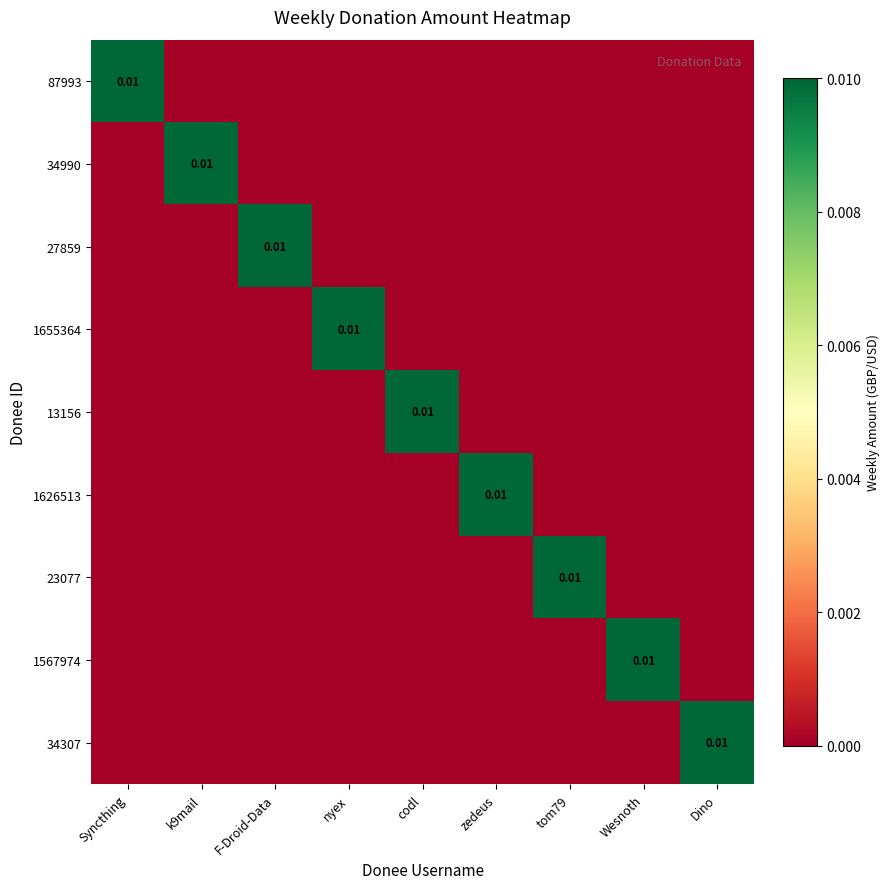

Which series has the widest spread of values?

87993